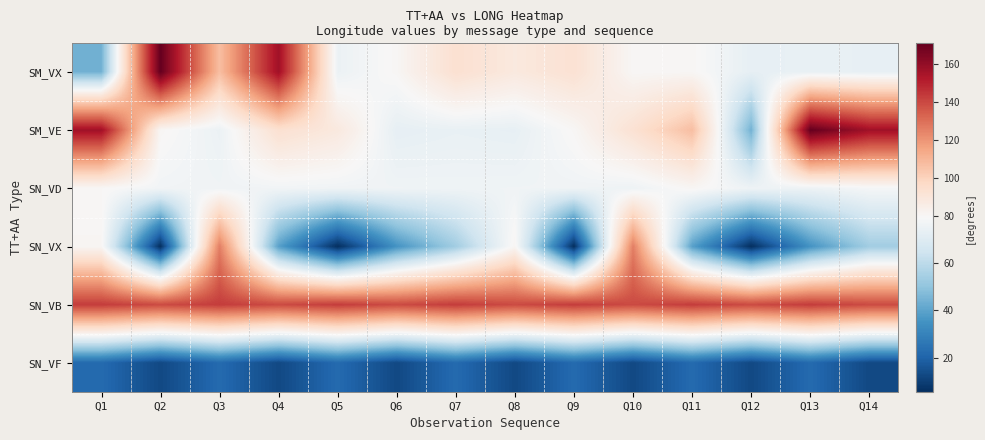

Rank the series by their maximum value, from highest to lowest.

SM_VX, SM_VE, SN_VB, SN_VX, SN_VD, SN_VF